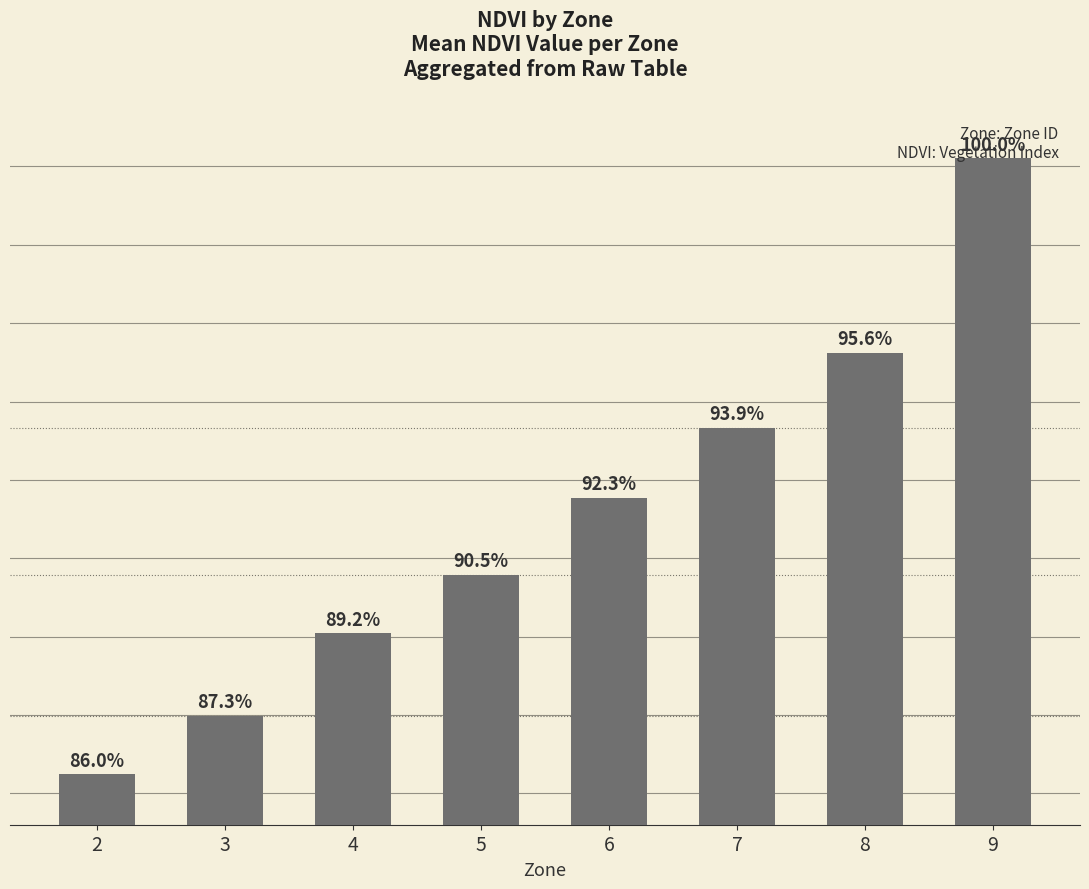

Rank the categories by value from lowest to highest.

2, 3, 4, 5, 6, 7, 8, 9